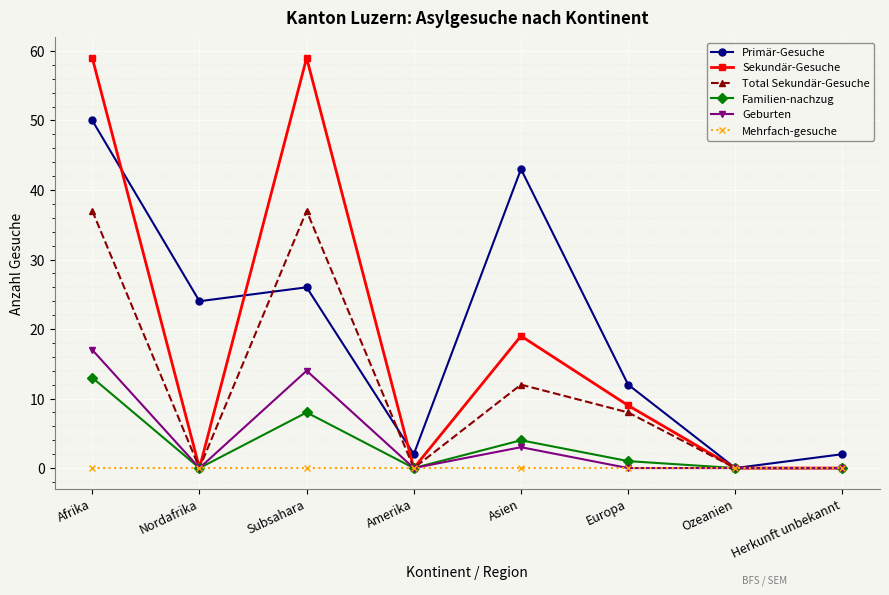

At which label does Primär-Gesuche reach its peak?

Afrika